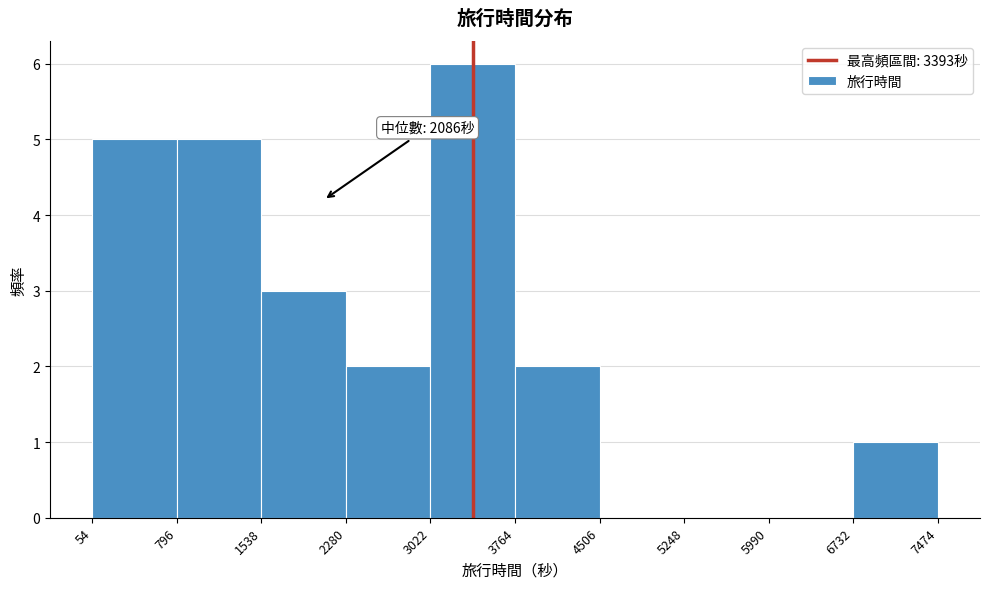

Which range on the x-axis has the tallest bar?

3022 to 3764